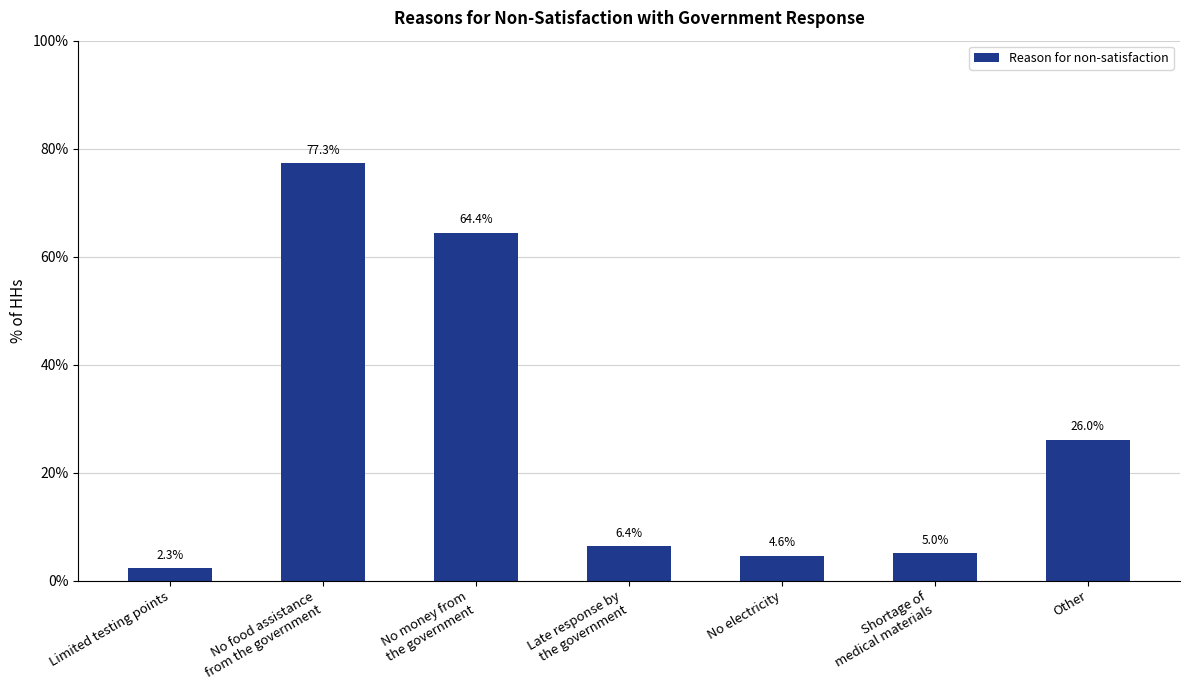

Reading right to left, transcribe all the data shown in this chart.

26.0	5.0	4.6	6.4	64.4	77.3	2.3